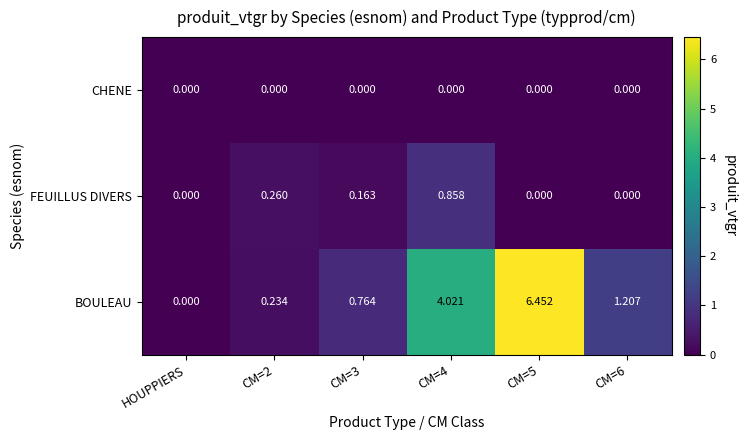

Which category has the lowest value in the BOULEAU series?

HOUPPIERS